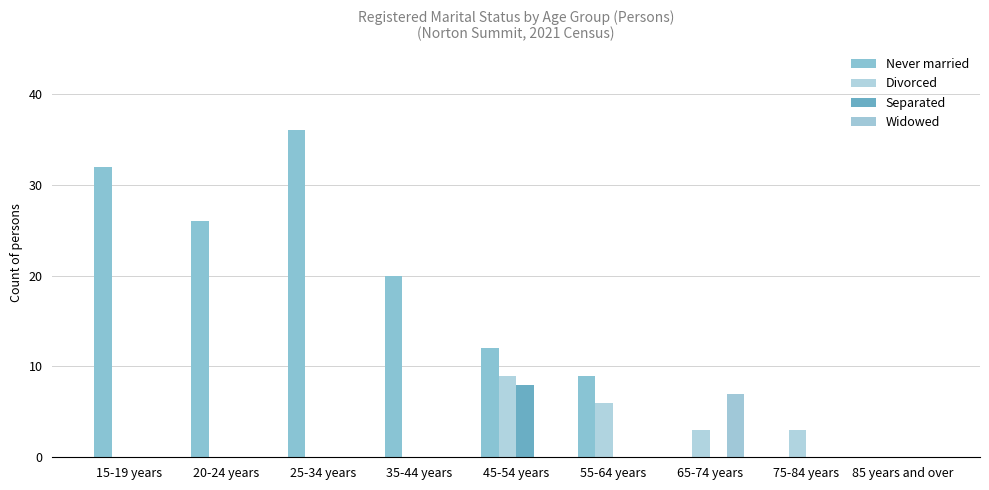

Count the Widowed values in the range 0 to 1.

8